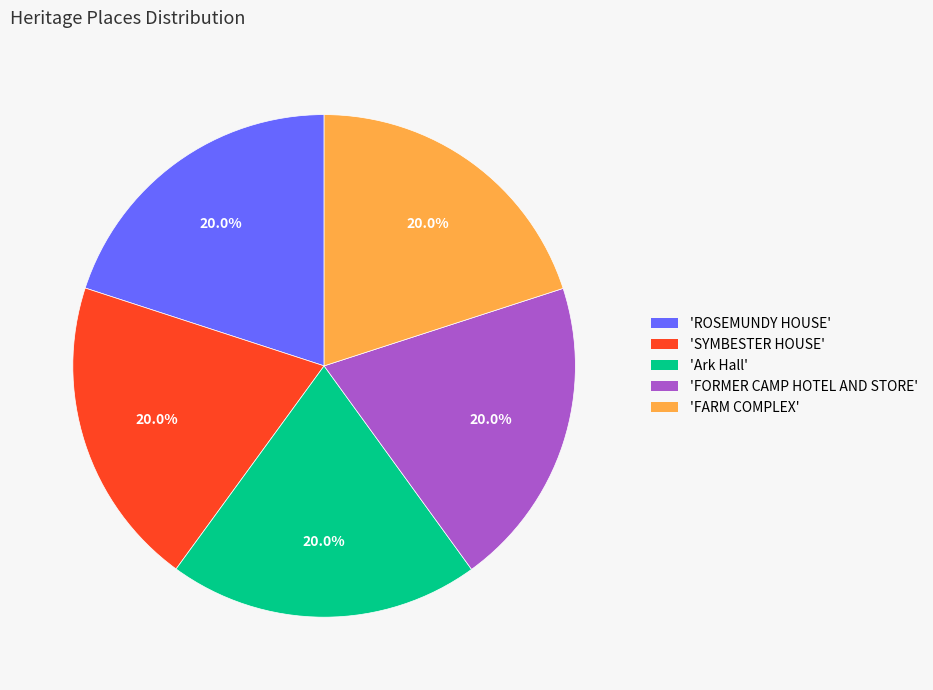

Approximately how many times larger is the value at 'ROSEMUNDY HOUSE' compared to 'FARM COMPLEX'?

1.0